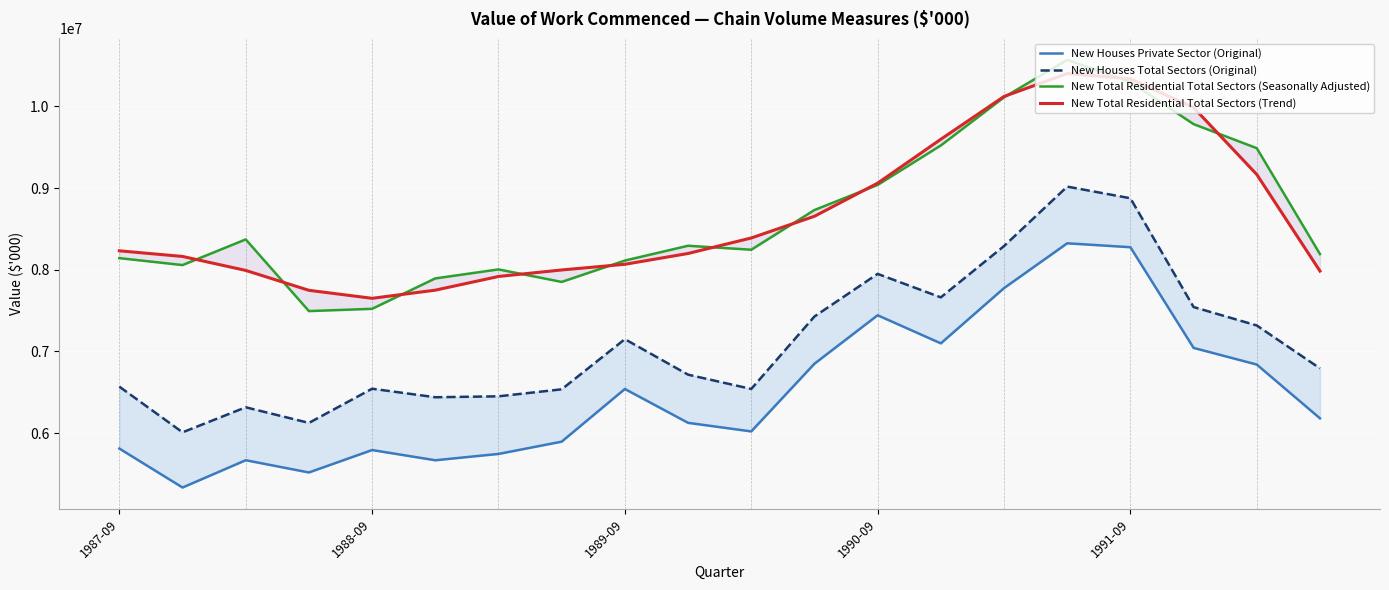

Is it true that New Total Residential Total Sectors (Seasonally Adjusted) equals 7894137 at 5?

True